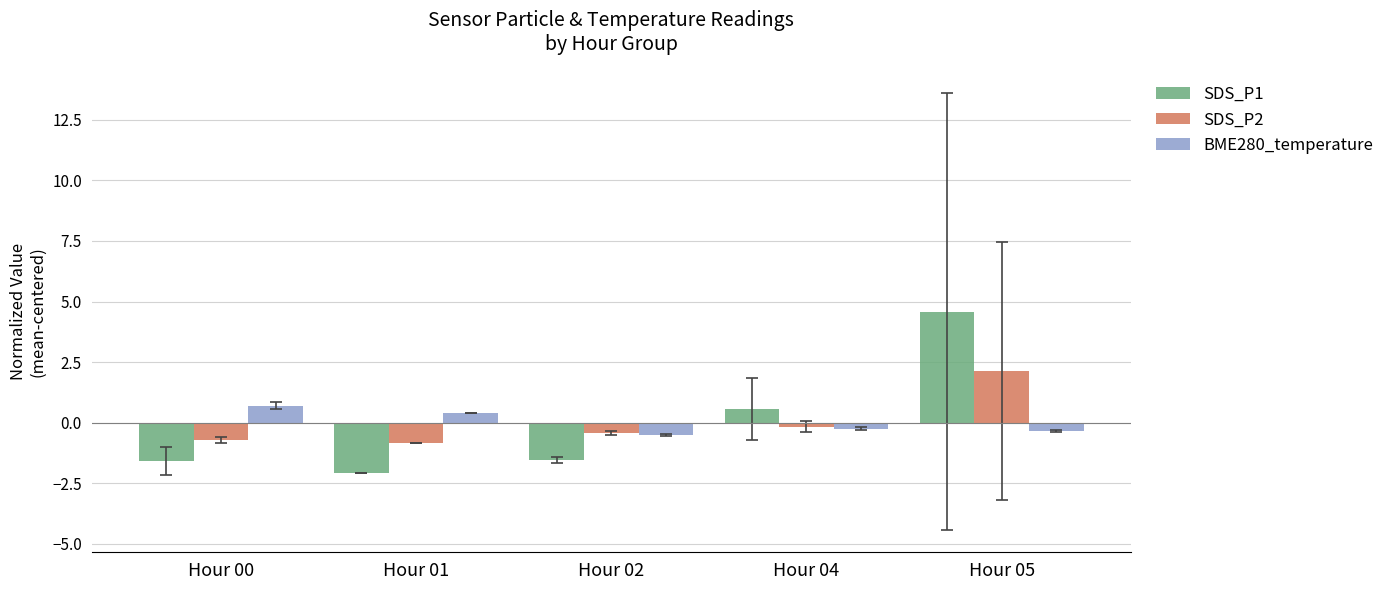

How many negative values does the SDS_P2 series have?

4